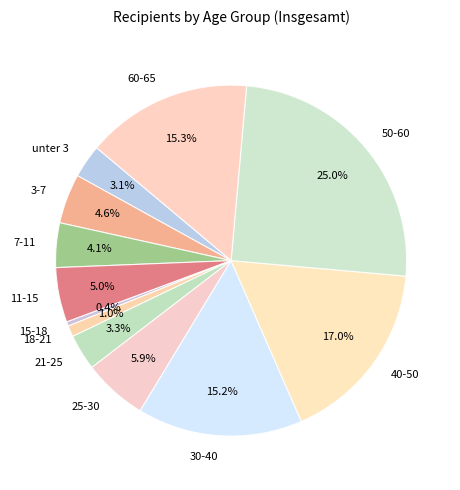

Combined, what portion of the pie is 15-18 and 21-25?

3.7%